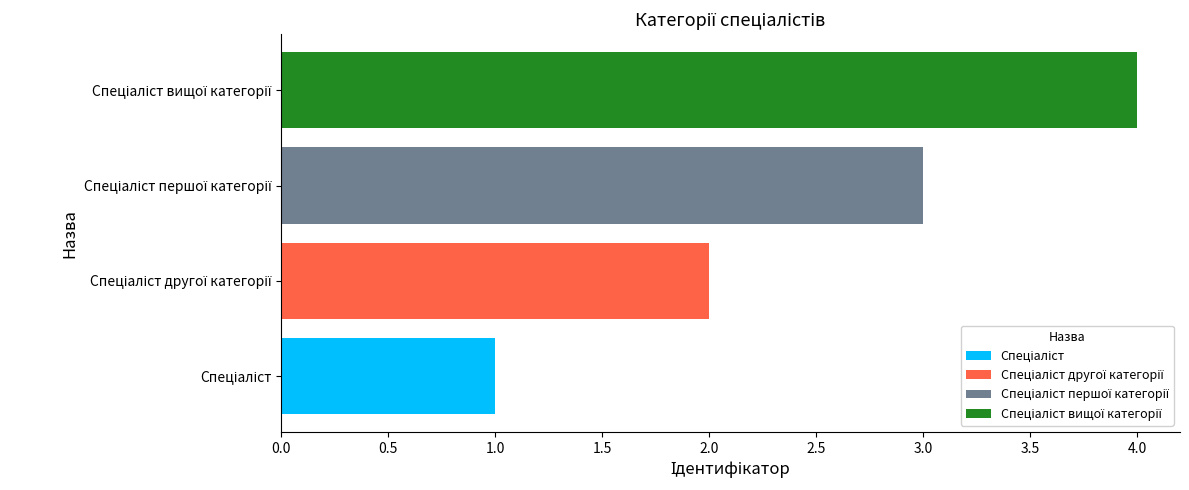

What is the difference between the maximum and second lowest values in the Спеціаліст першої категорії series?

3